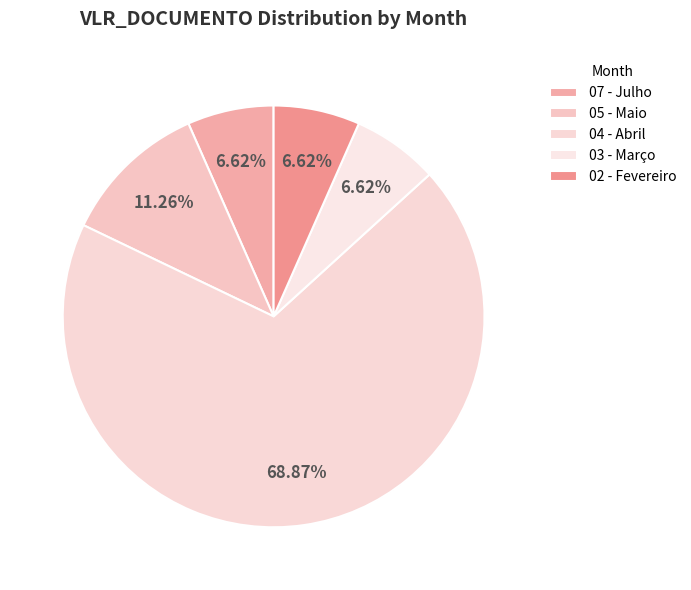

To the nearest percent, what portion does 07 - Julho represent?

7%